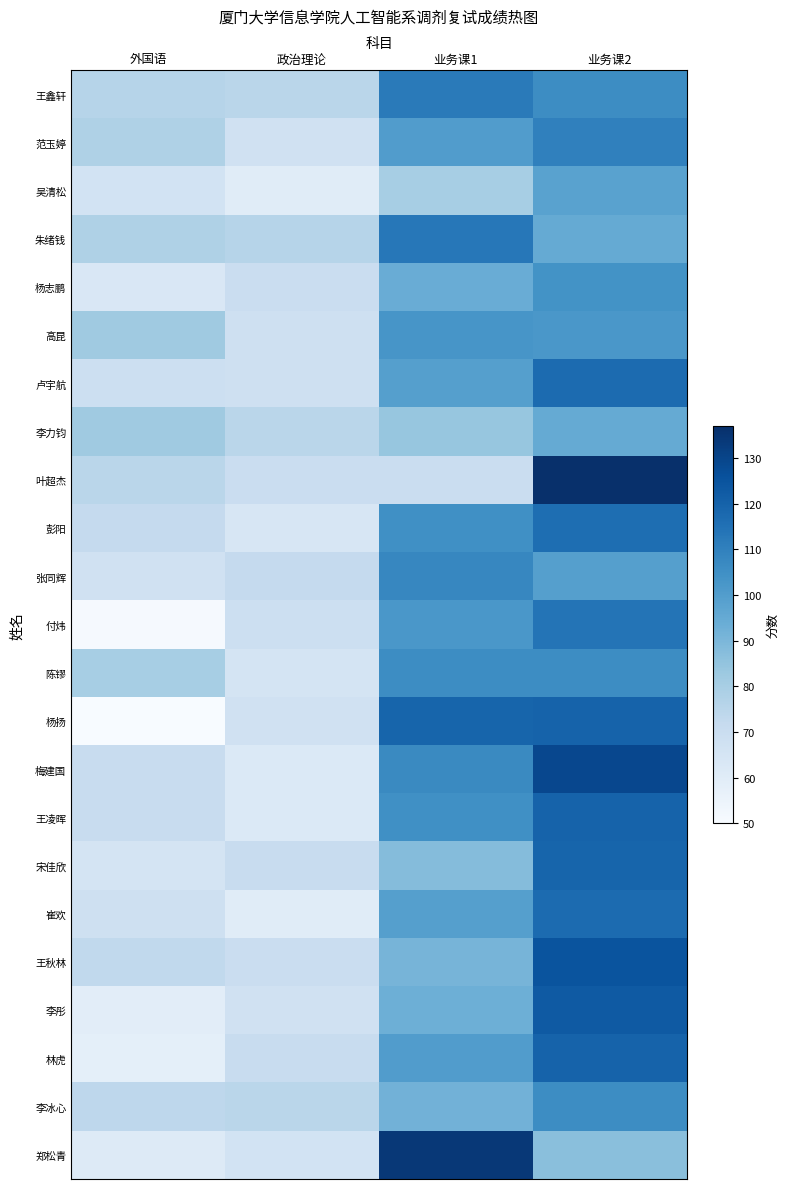

Which series has the widest spread of values?

郑松青